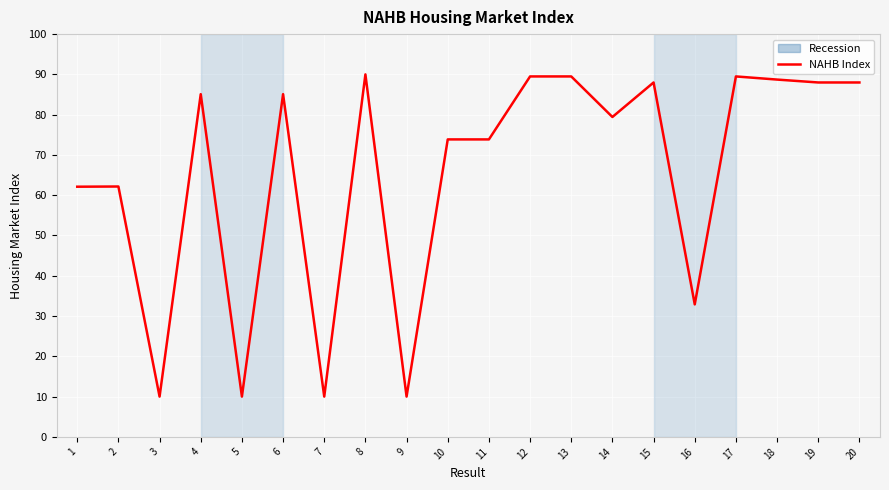

What is the difference between the maximum and minimum values?

80.0